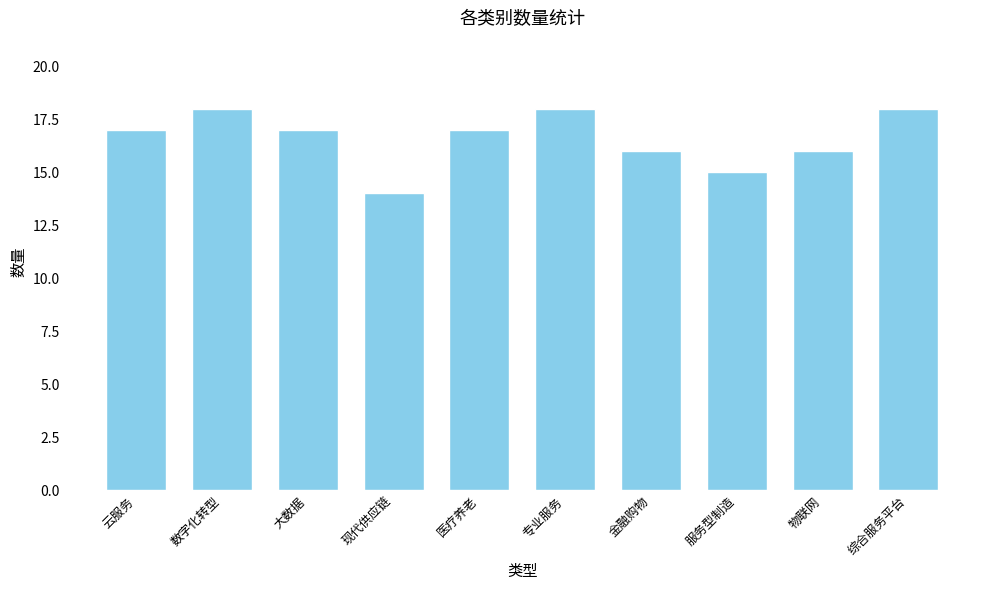

What is the difference between the second highest and second lowest values?

3